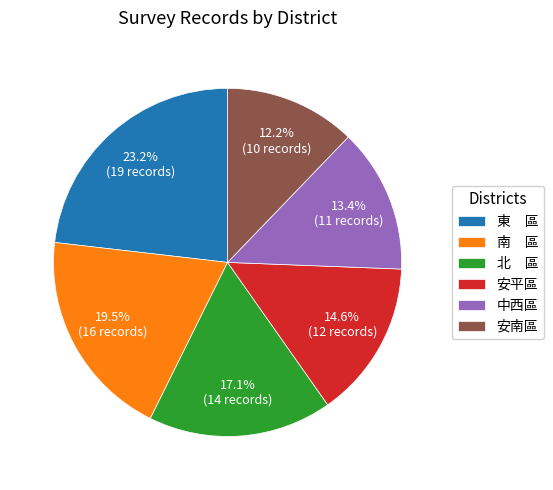

What is the largest slice in the pie chart?

東 區